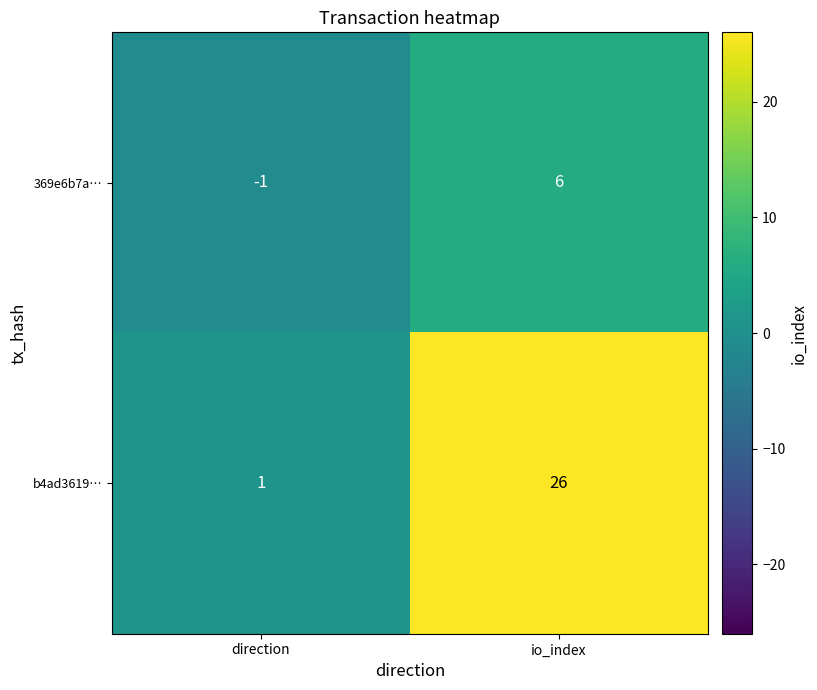

List the series in order of their overall mean, lowest first.

369e6b7a…, b4ad3619…